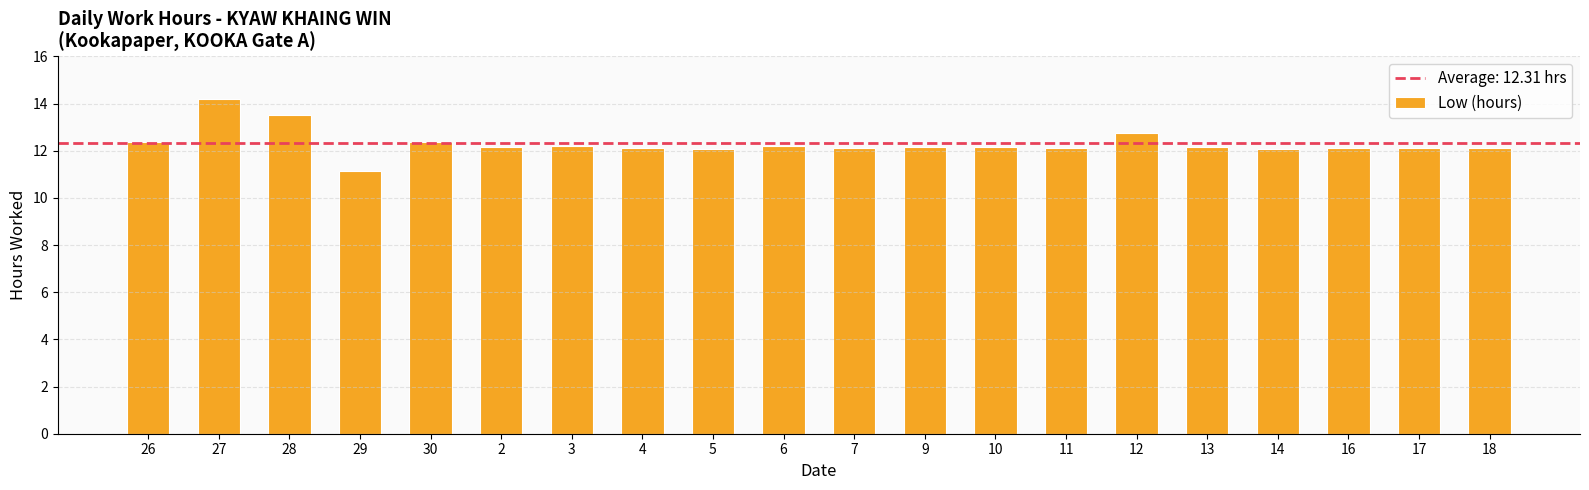

At which category does the chart reach its peak across all series?

27